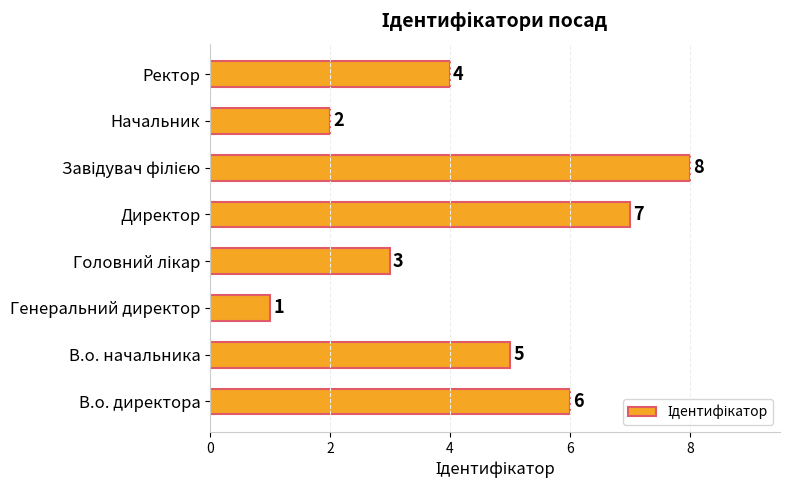

How many data points are less than 5?

4